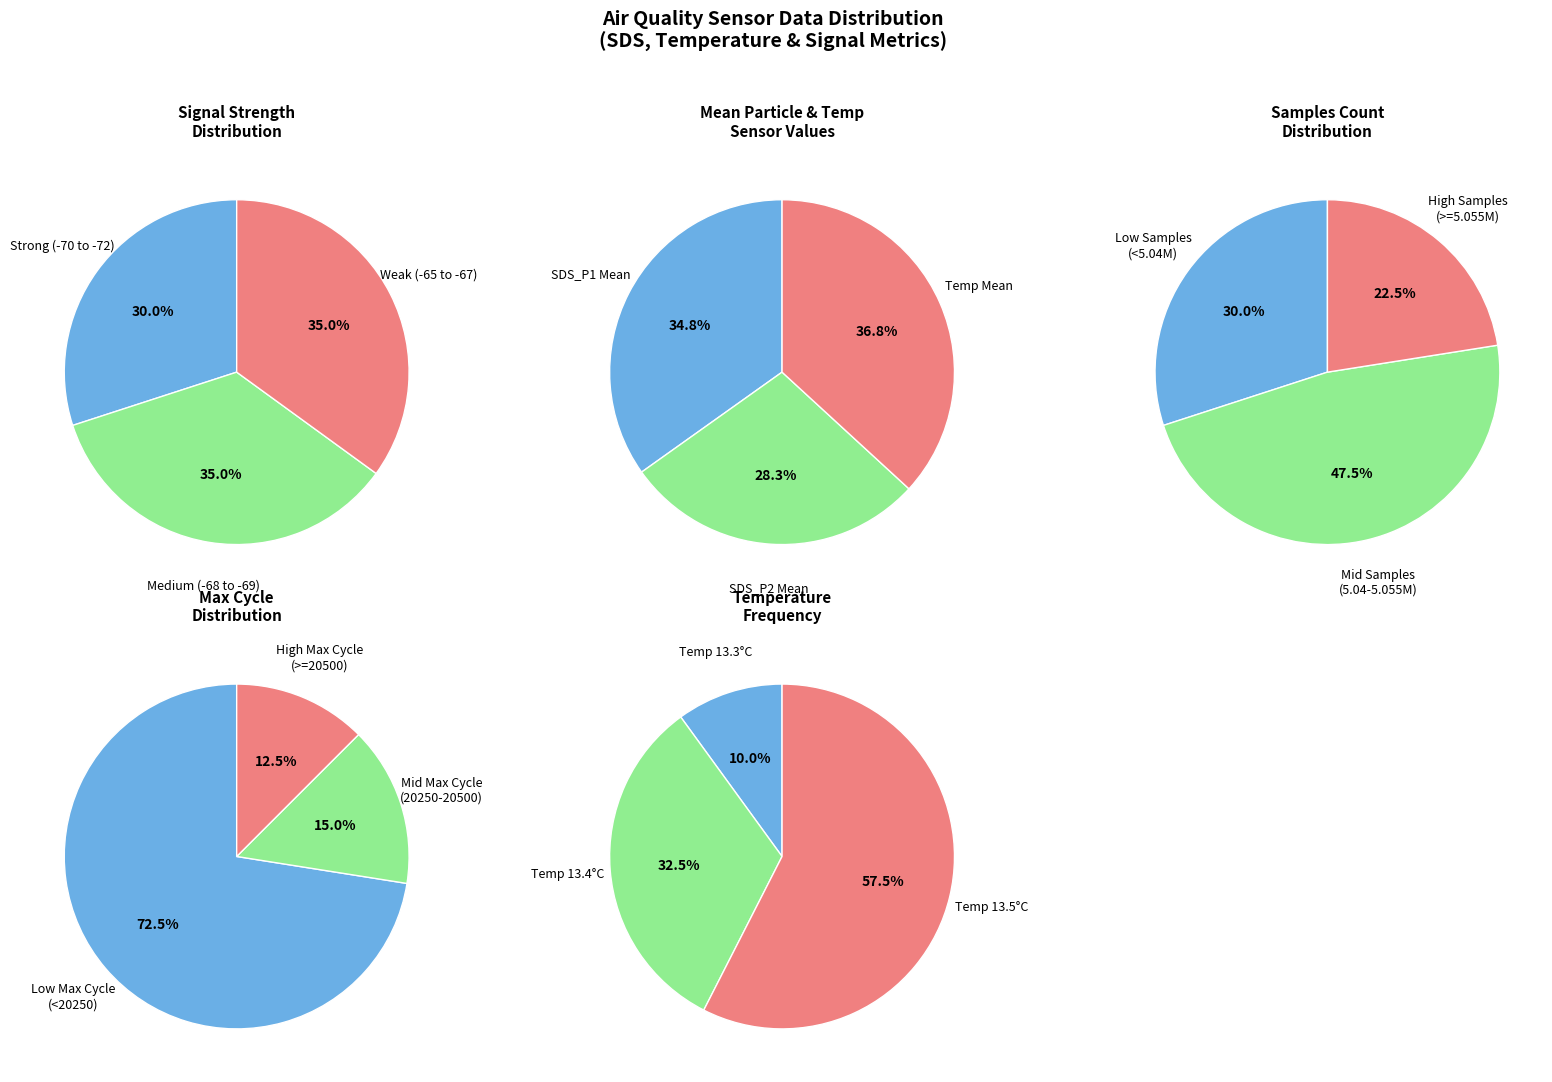

Does any single category account for the majority?

No